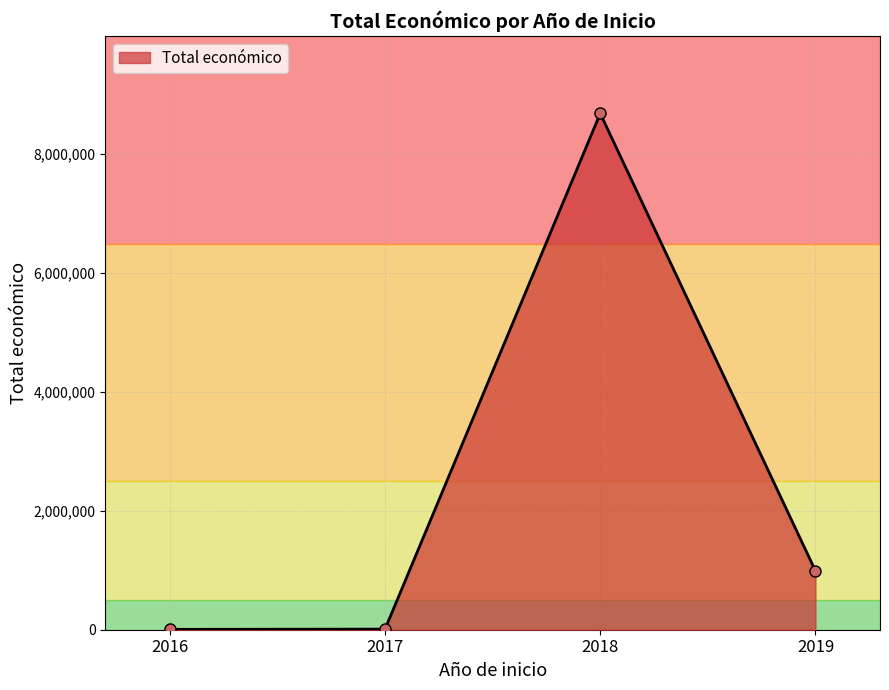

What is the maximum value shown in the chart?

8686325